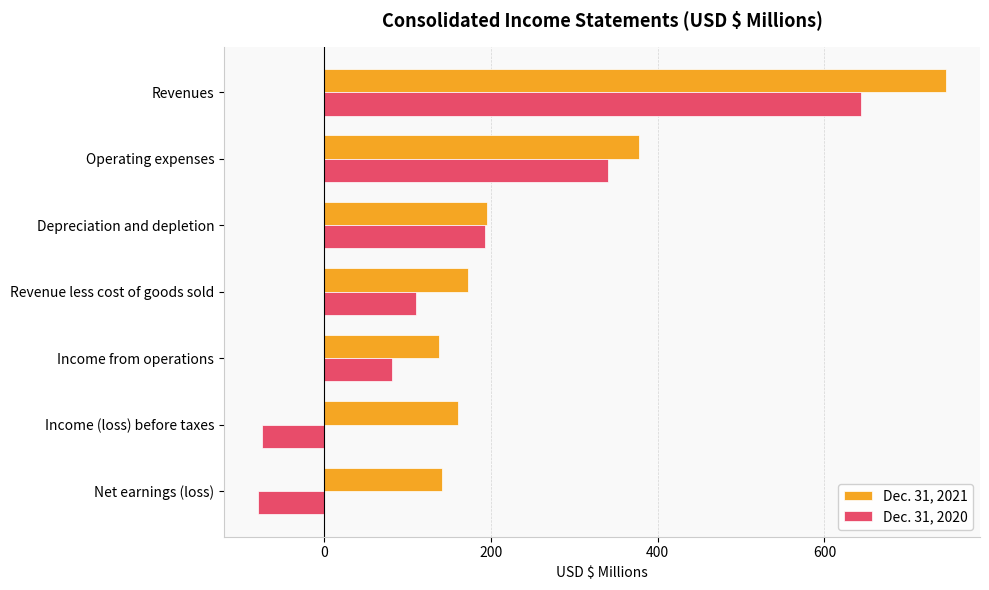

At which category is the sum across all series the highest?

Revenues